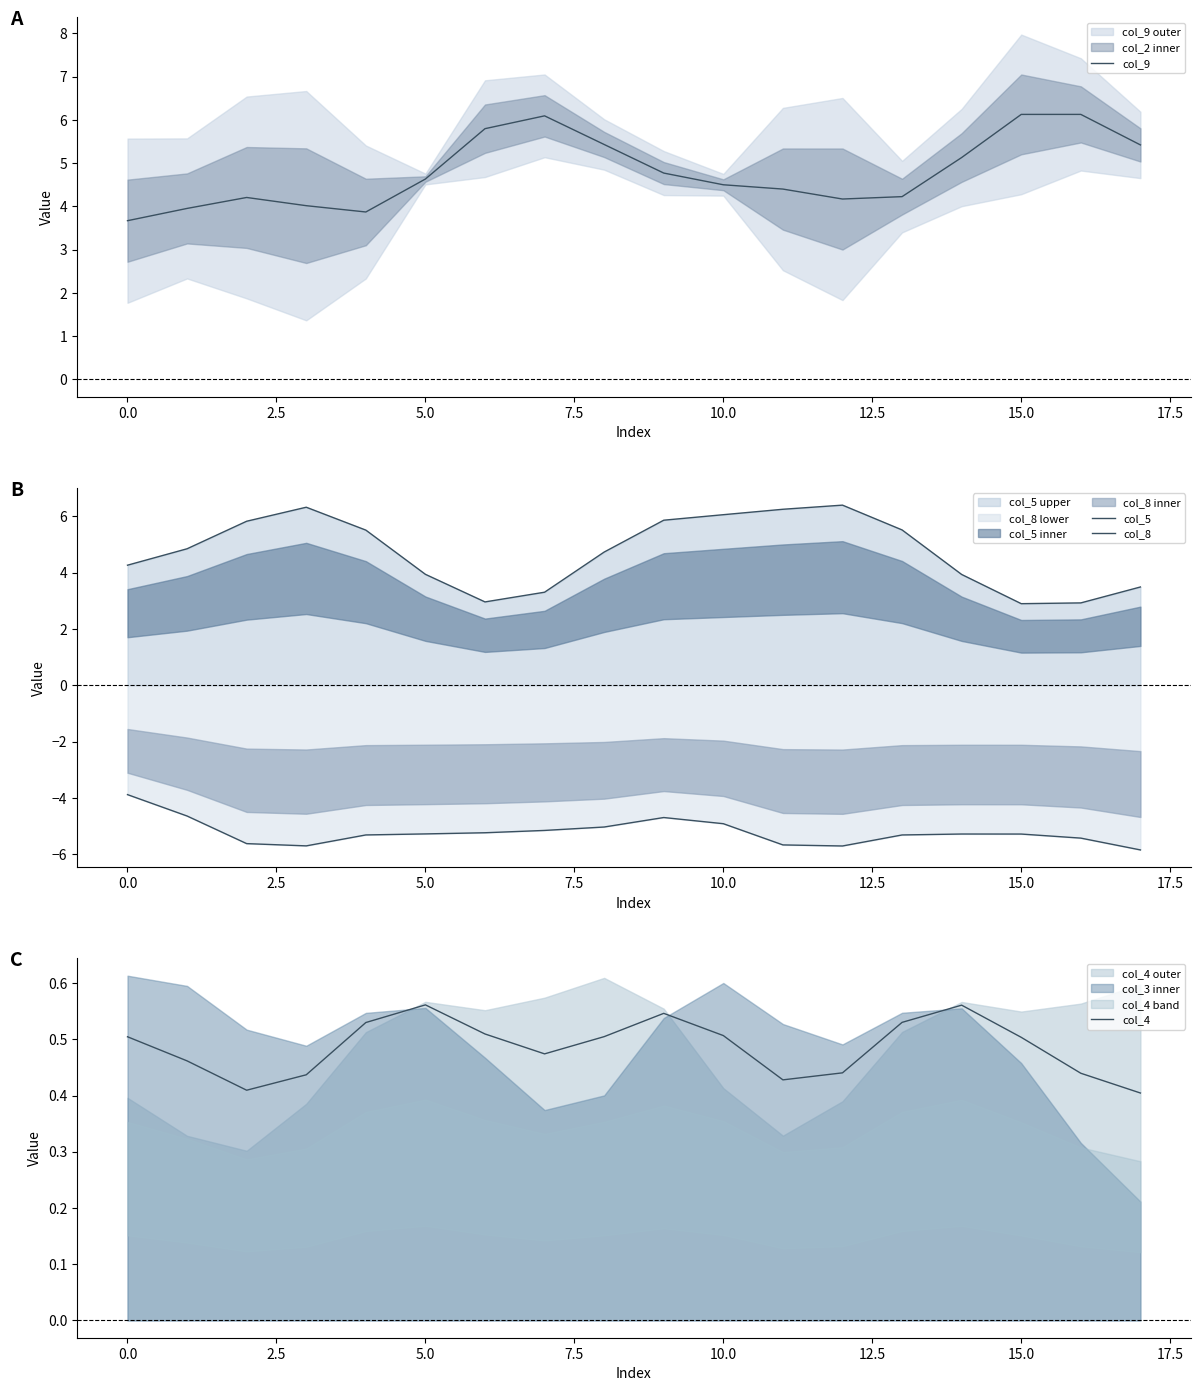

What is the minimum value for col_9?

3.7